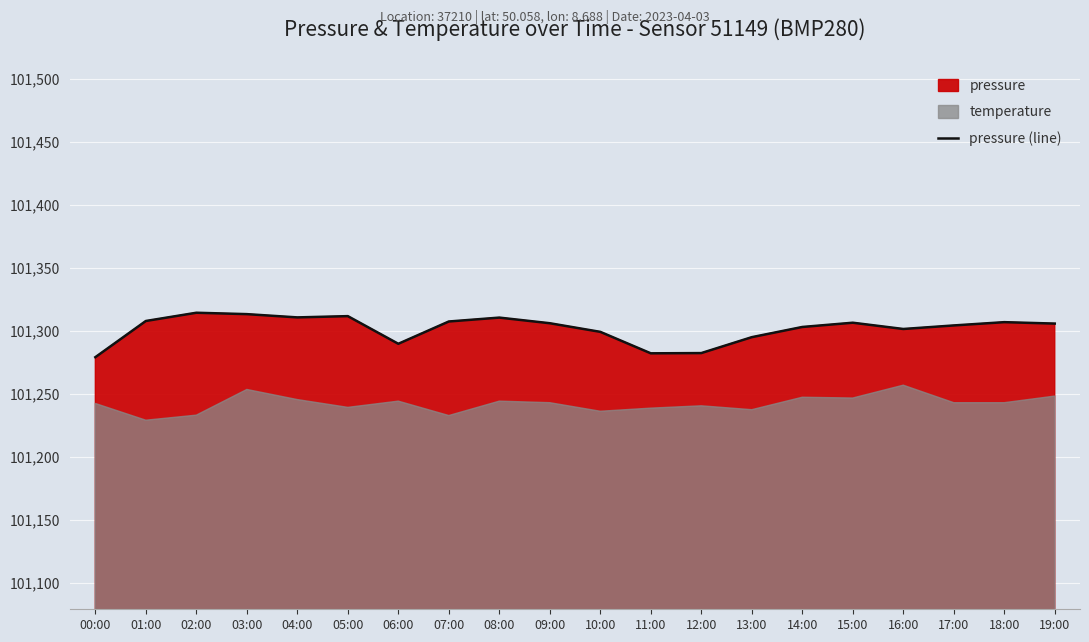

What is the difference between the values at 18:00 and 14:00?

3.8